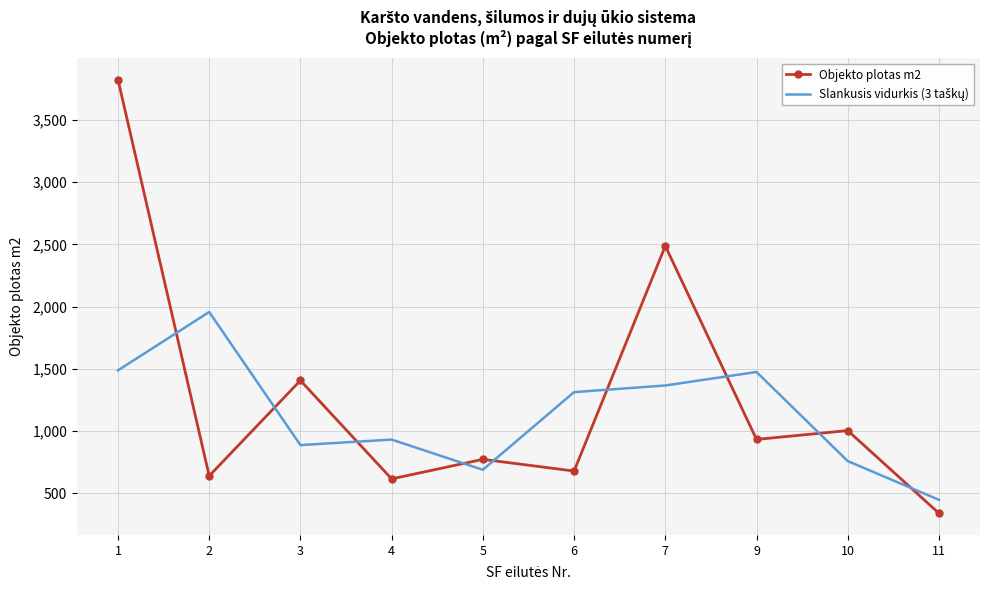

What is the spread (max minus min) of values at 2?

1316.5